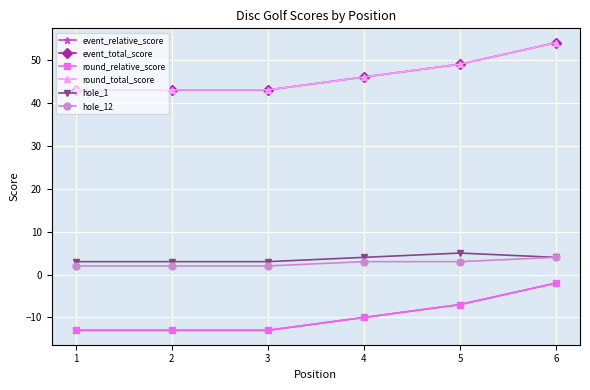

Is this an area chart (filled region under the line)?

No